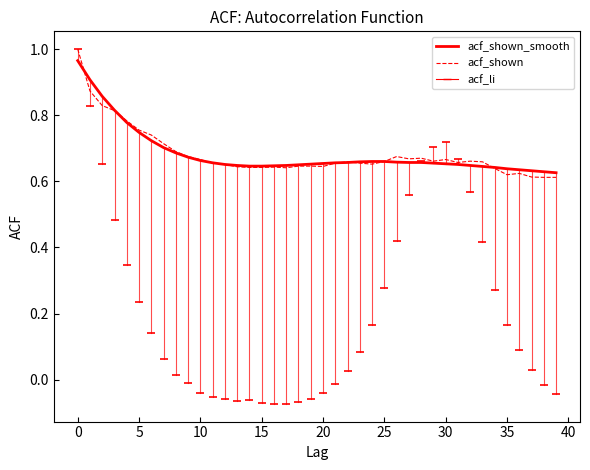

What is the difference between the maximum and minimum values in the acf_shown series?

0.4